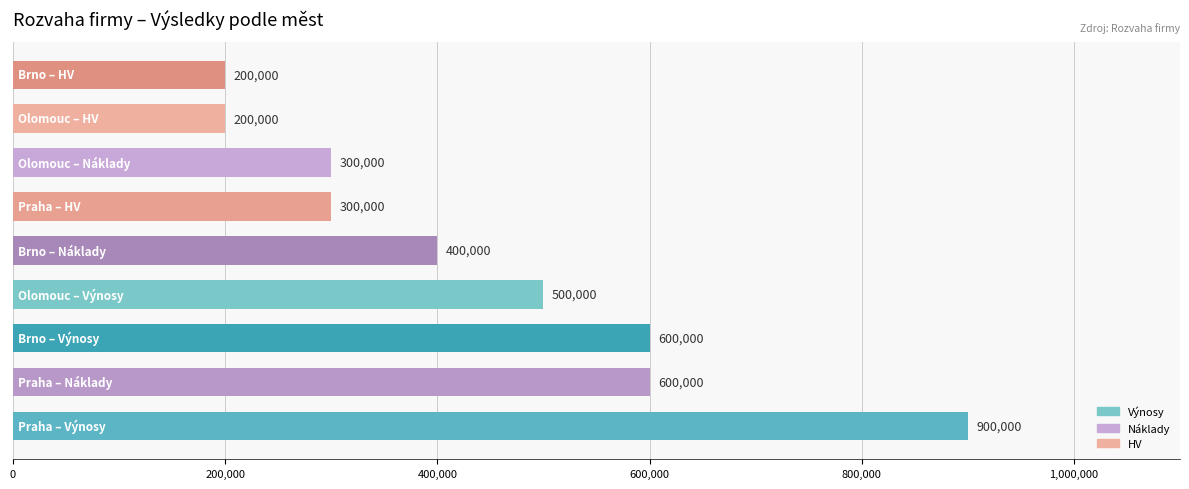

What is the difference between the second highest and minimum values?

400000